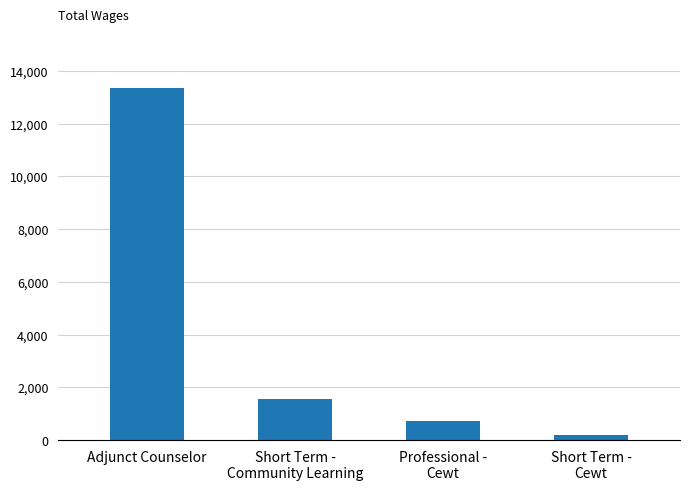

What is the sum of all values?

15810